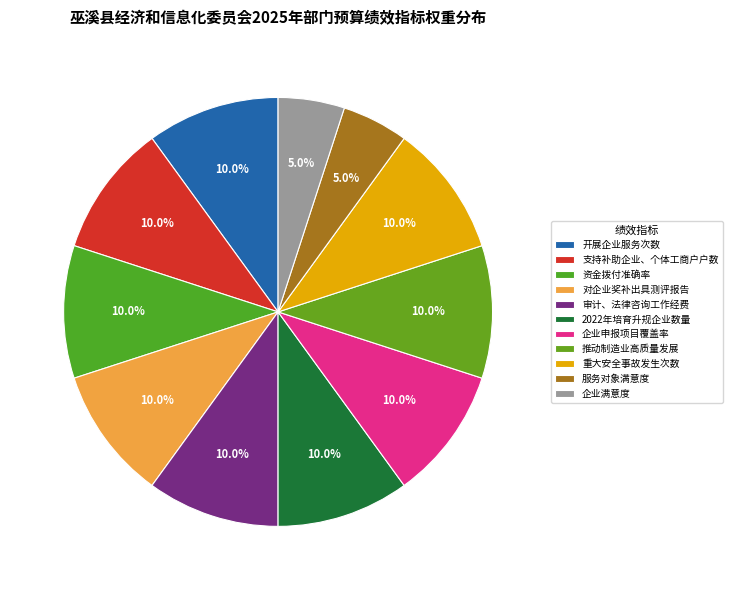

Which category has the biggest portion of the pie?

开展企业服务次数